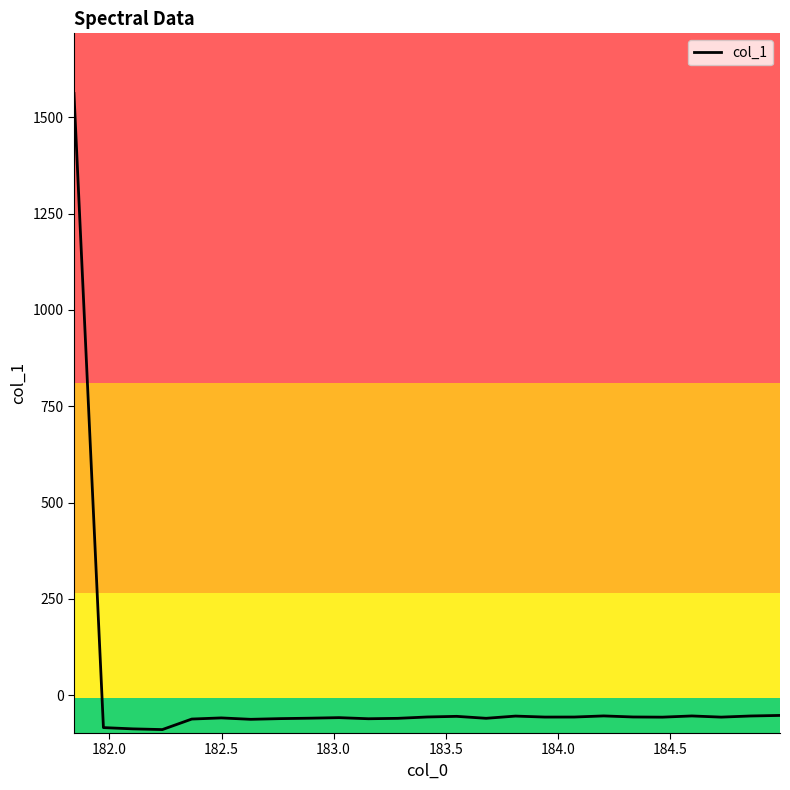

What is the difference between the maximum and minimum values?

1651.6